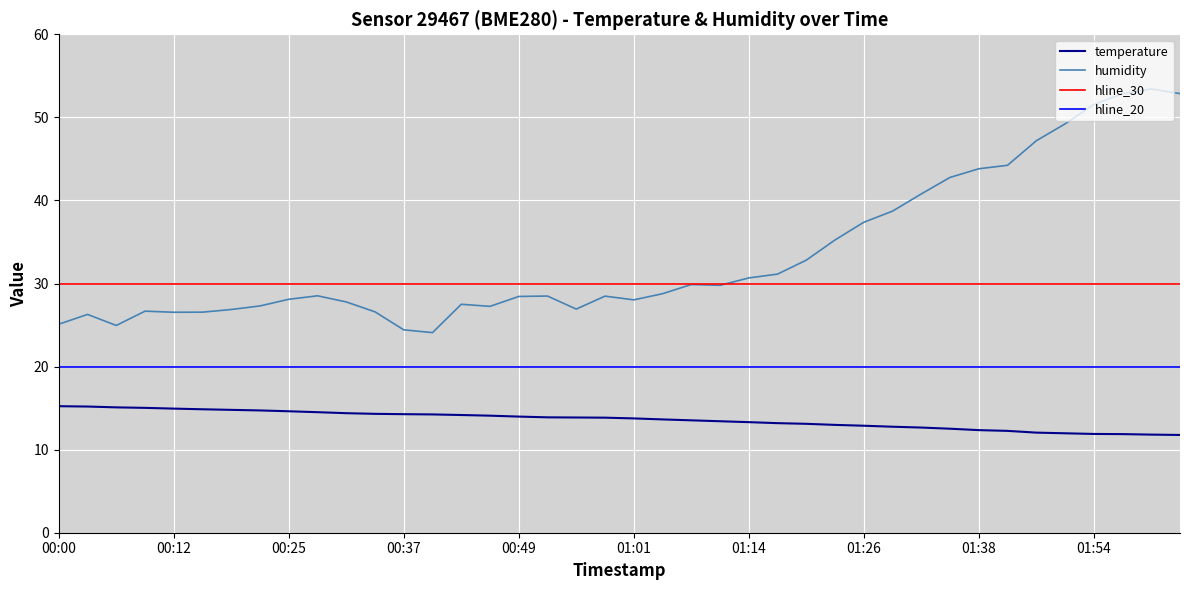

True or false: temperature has more than 2 interior local peaks.

False